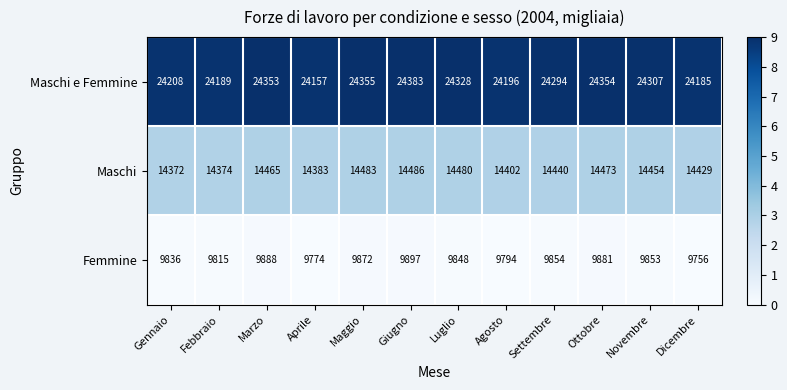

What is the difference between the Maschi values at Novembre and Febbraio?

80